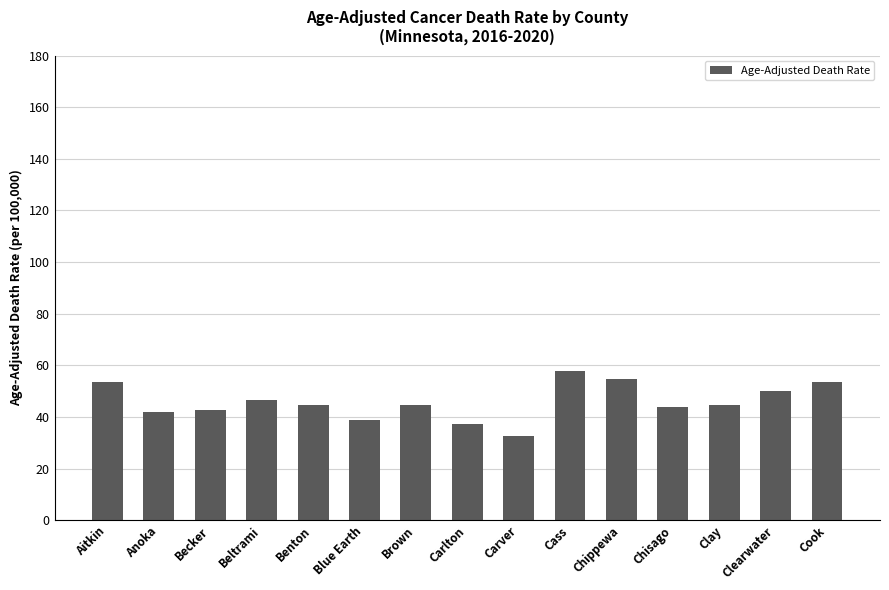

What is the sum of the values at Beltrami and Clay?

90.9